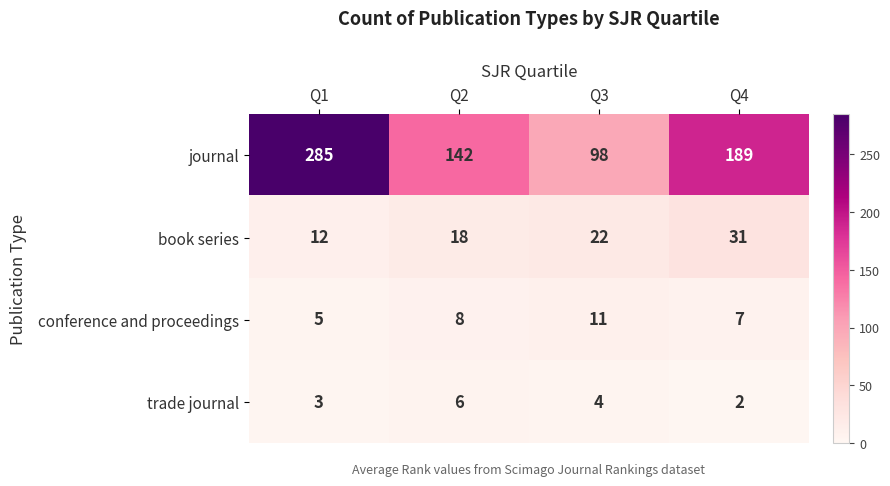

At Q4, list the series in order from largest to smallest.

journal, book series, conference and proceedings, trade journal